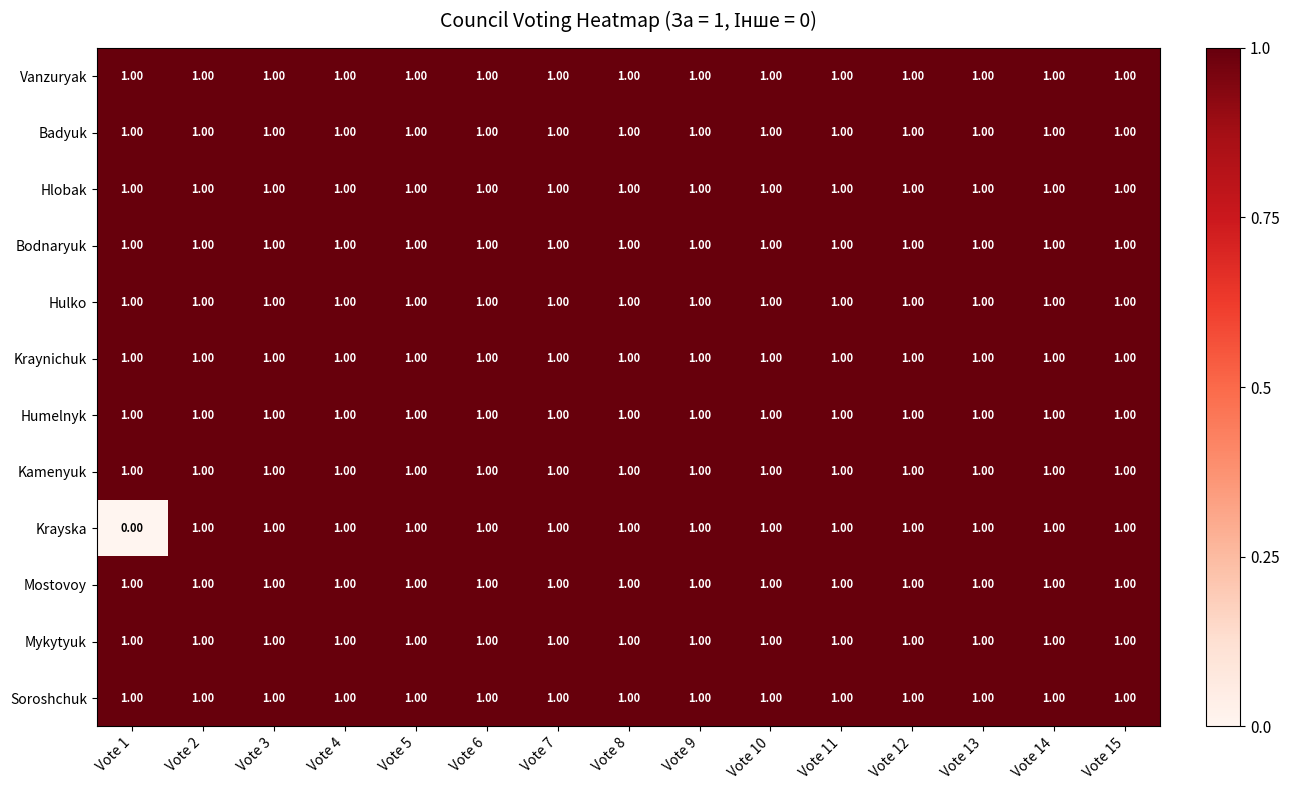

What is the total value across all series at Vote 12?

12